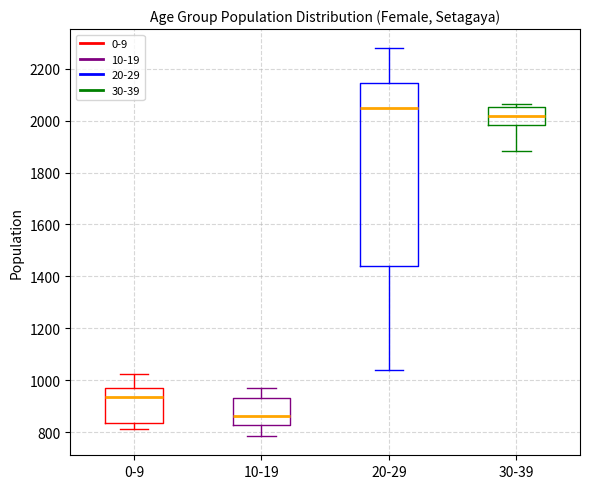

Comparing the boxes themselves (not the whiskers), which one is the tallest?

20-29